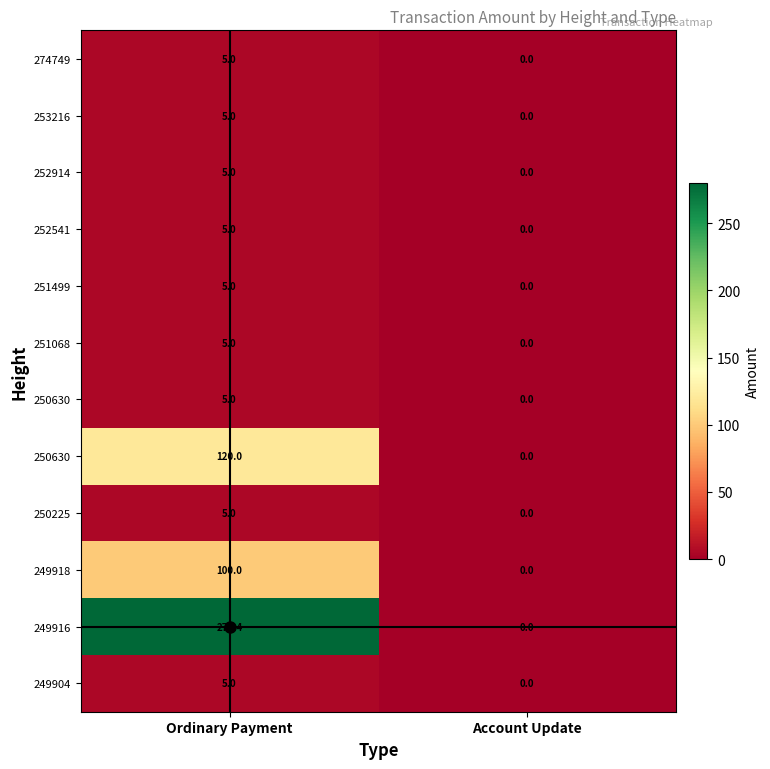

At how many categories does at least one series exceed 68?

1